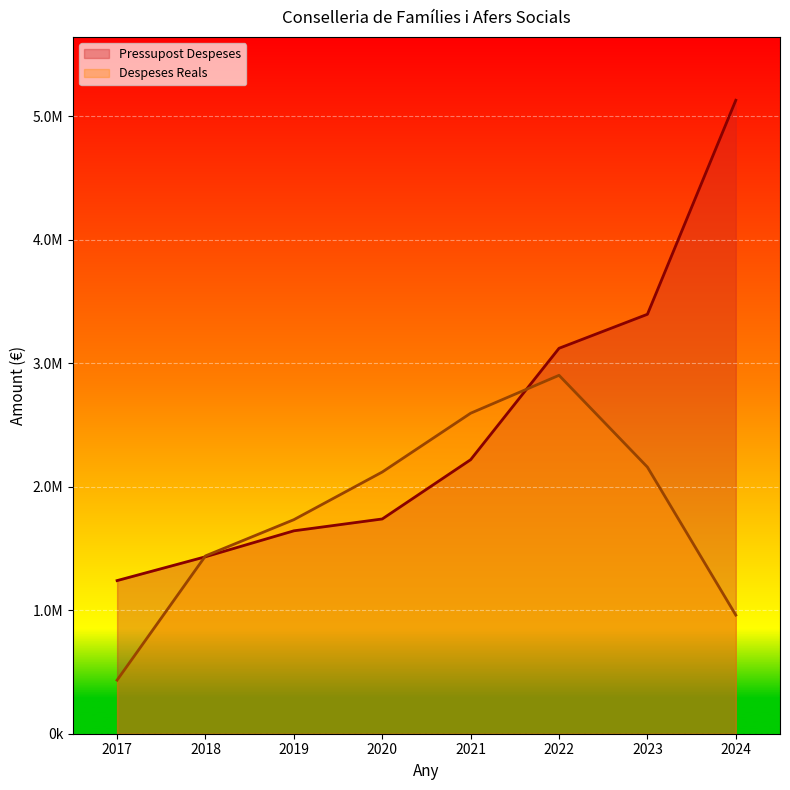

True or false: Pressupost Despeses has more than 1 interior local peaks.

False